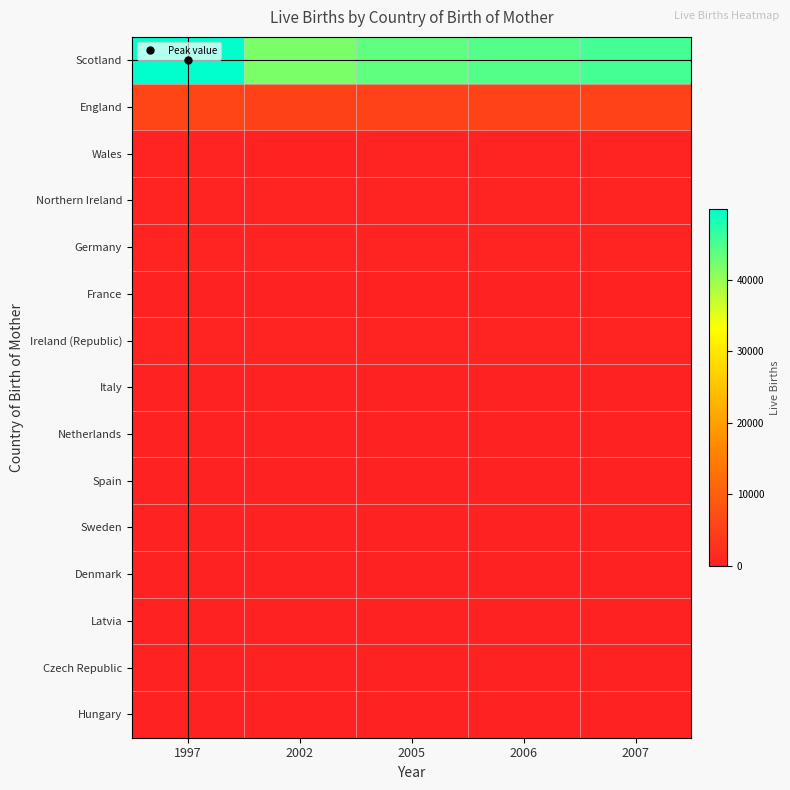

Reading left to right, list all the values displayed in this chart.

Scotland: 1997=49908	2002=41902	2005=43650	2006=44386	2007=45330
England: 1997=5676	2002=5080	2005=5356	2006=5371	2007=5327
Wales: 1997=205	2002=178	2005=215	2006=209	2007=225
Northern Ireland: 1997=394	2002=411	2005=472	2006=492	2007=536
Germany: 1997=369	2002=330	2005=382	2006=396	2007=397
France: 1997=80	2002=84	2005=98	2006=89	2007=103
Ireland (Republic): 1997=214	2002=222	2005=272	2006=257	2007=303
Italy: 1997=40	2002=32	2005=32	2006=40	2007=32
Netherlands: 1997=55	2002=53	2005=65	2006=47	2007=62
Spain: 1997=32	2002=45	2005=59	2006=51	2007=59
Sweden: 1997=15	2002=22	2005=25	2006=39	2007=31
Denmark: 1997=11	2002=14	2005=28	2006=24	2007=24
Latvia: 1997=0	2002=4	2005=12	2006=35	2007=62
Czech Republic: 1997=7	2002=9	2005=14	2006=25	2007=45
Hungary: 1997=5	2002=4	2005=8	2006=13	2007=28